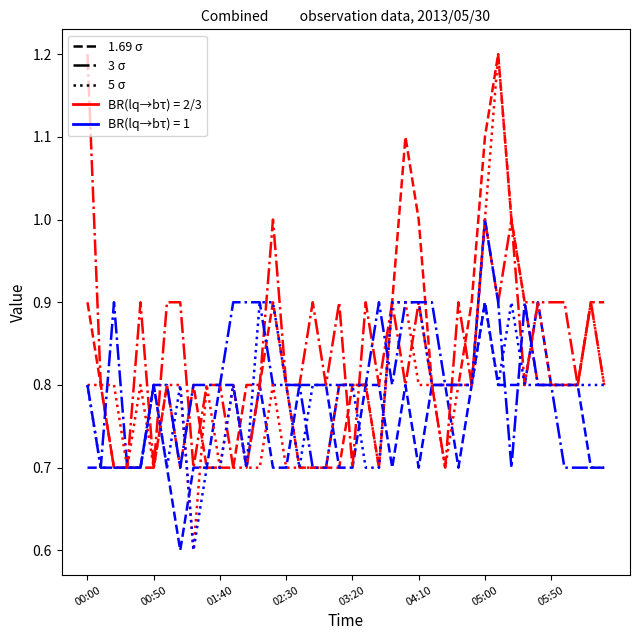

What is the smallest value displayed?

0.6